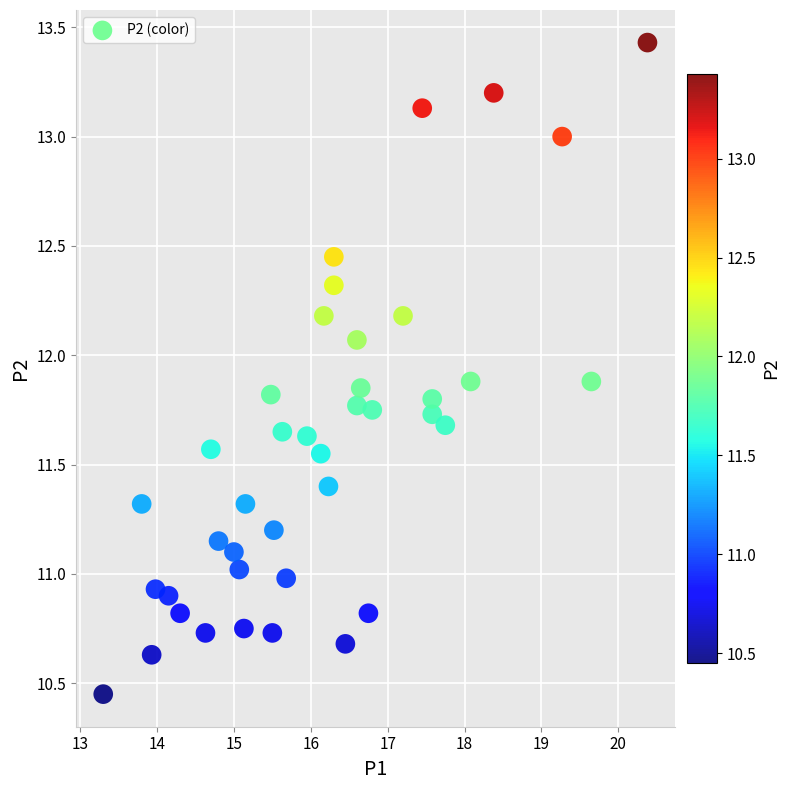

What is the range of X values (max minus min)?

7.1